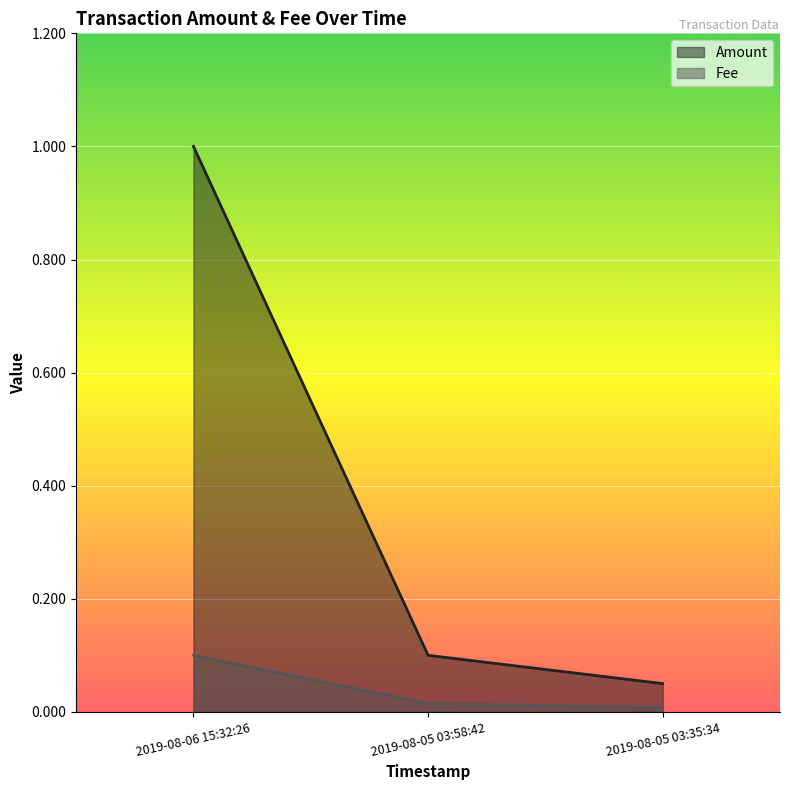

Reading left to right, list all the values displayed in this chart.

Amount: 2019-08-06 15:32:26=1.0	2019-08-05 03:58:42=0.1	2019-08-05 03:35:34=0.1
Fee: 2019-08-06 15:32:26=0.1	2019-08-05 03:58:42=0.0	2019-08-05 03:35:34=0.0